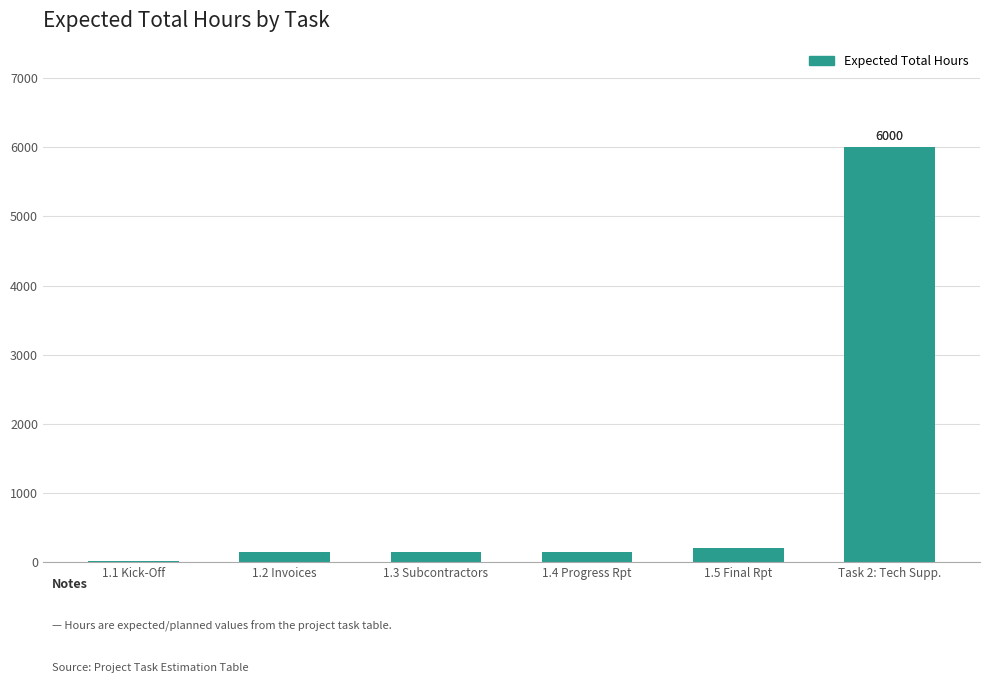

What is the sum of all values?

6665